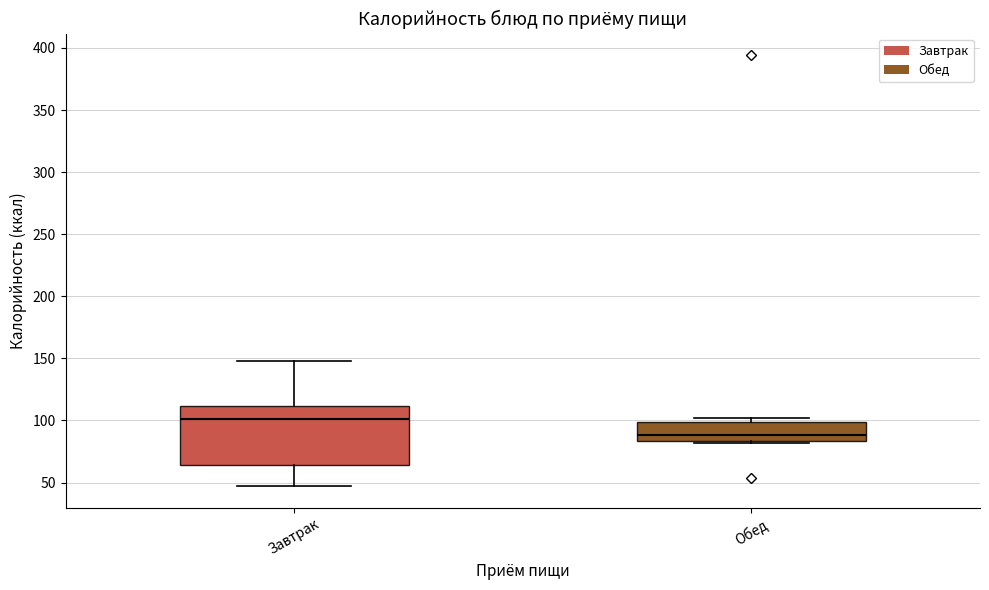

Reading left to right, read every box against the y-axis: the position of its median line, the range the box covers, and the ends of its whiskers. The values are not printed on the chart, so give them approximately, as read against the axis.

Завтрак: median 100, box 65 to 110, whiskers 45 to 150
Обед: median 90, box 85 to 100, whiskers 80 to 100 (just above the box's upper edge)